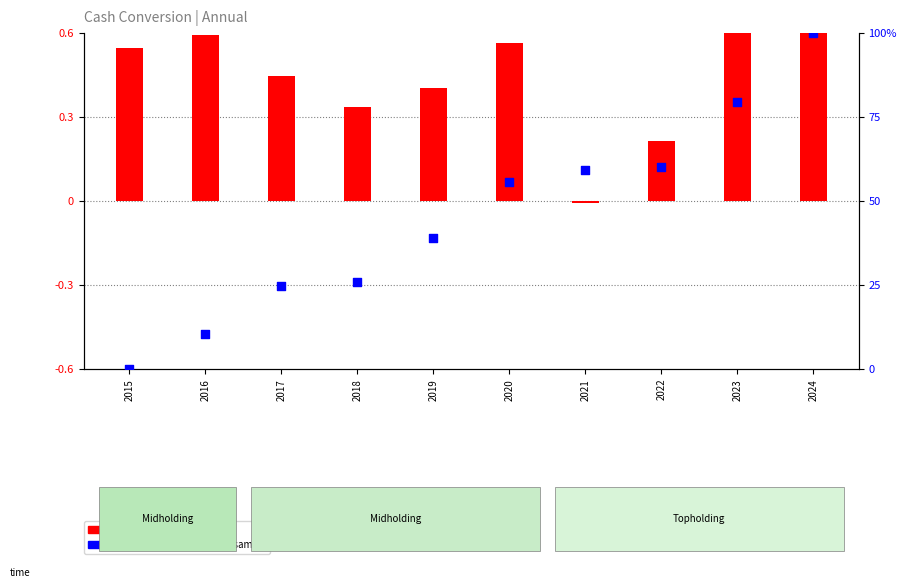

What is the total value across all series at 2024?

100.6